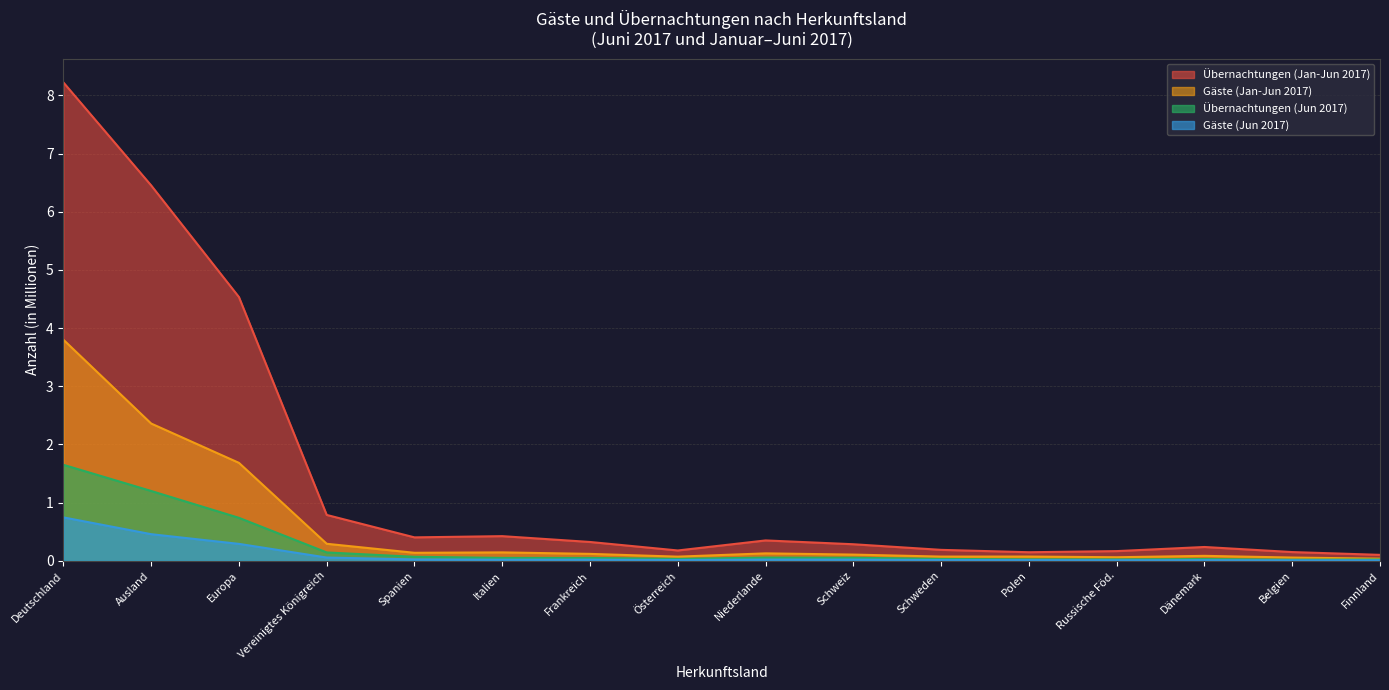

At which category does the chart reach its peak across all series?

Deutschland